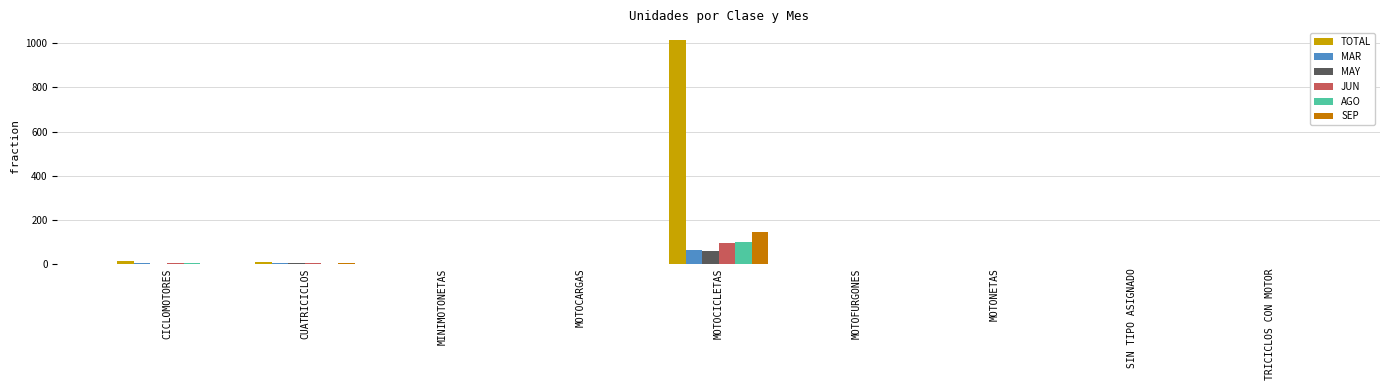

Is it true that MAR equals -38 at MOTONETAS?

False